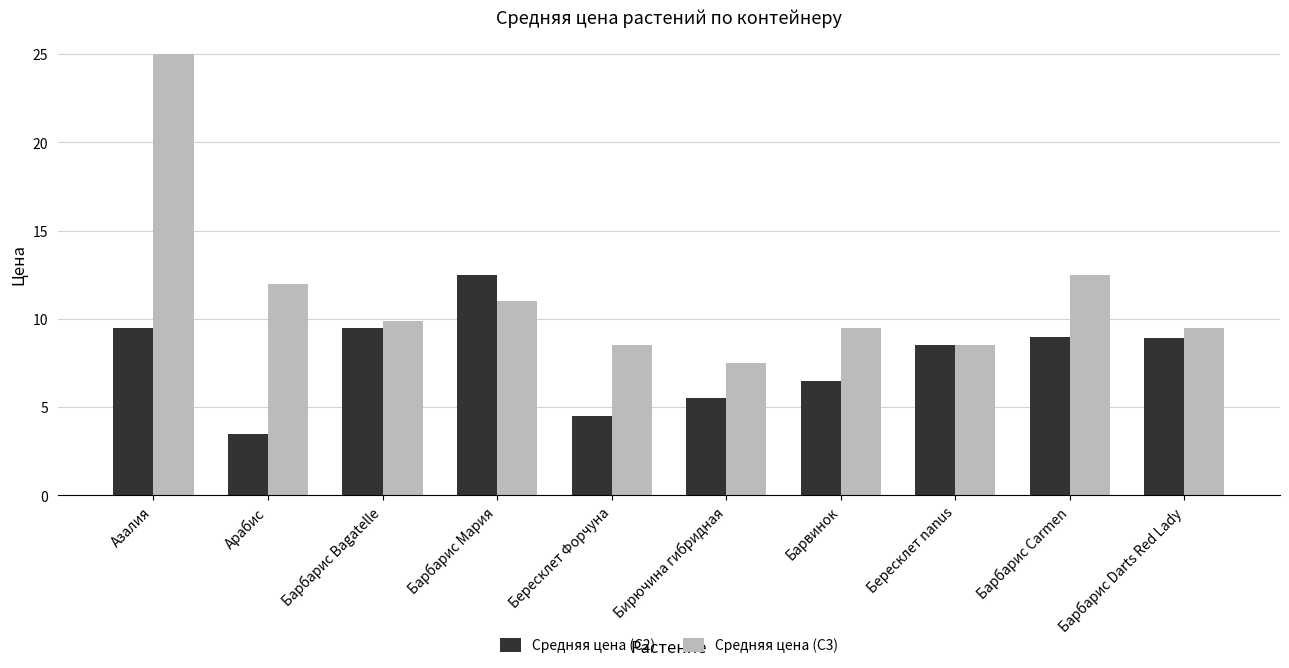

The Средняя цена (С3) series shows 4.2 at Барбарис Darts Red Lady. True or false?

False